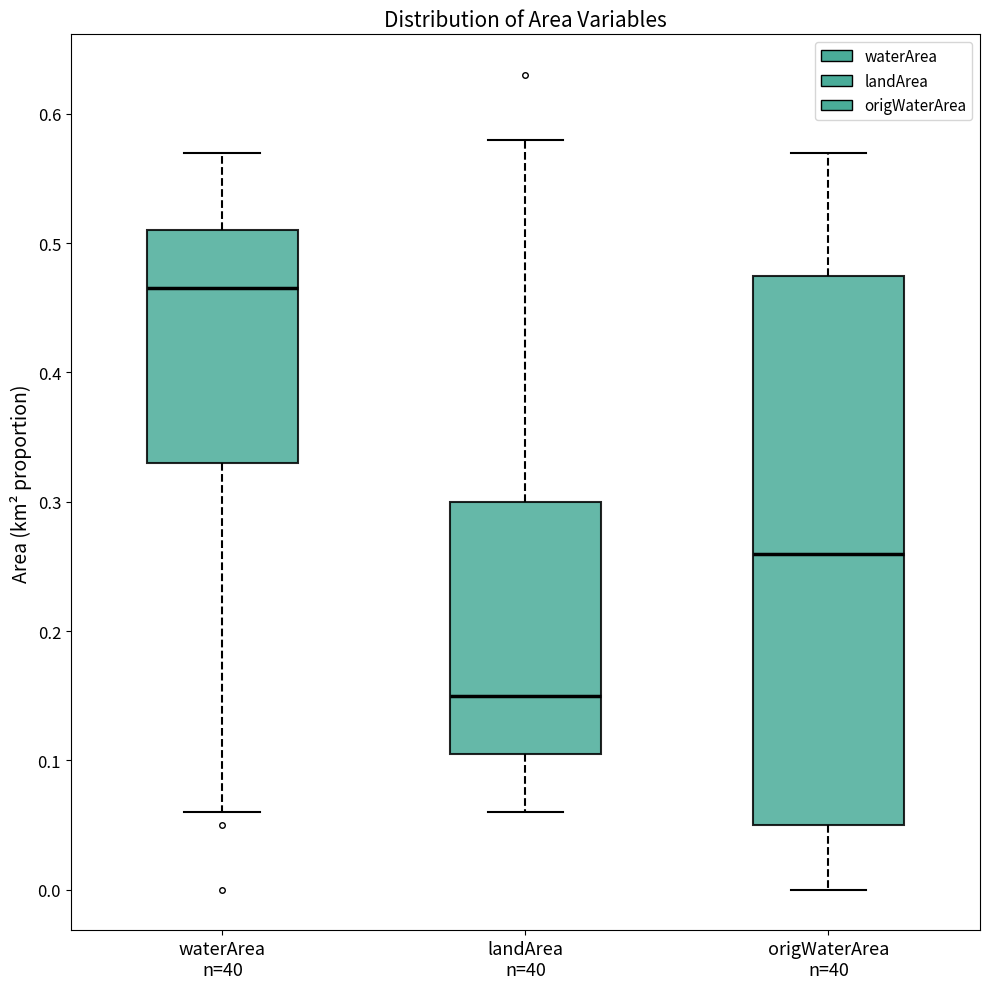

Reading left to right, transcribe this box plot: for each box, give where its median line is, the range the box spans, and where its two whiskers end, as read against the y-axis. The values are not printed on the chart, so give them approximately, as read against the axis.

waterArea n=40: median 0.47, box 0.33 to 0.51, whiskers 0.06 to 0.57
landArea n=40: median 0.15, box 0.11 to 0.30, whiskers 0.06 to 0.58
origWaterArea n=40: median 0.26, box 0.05 to 0.48, whiskers 0.00 to 0.57